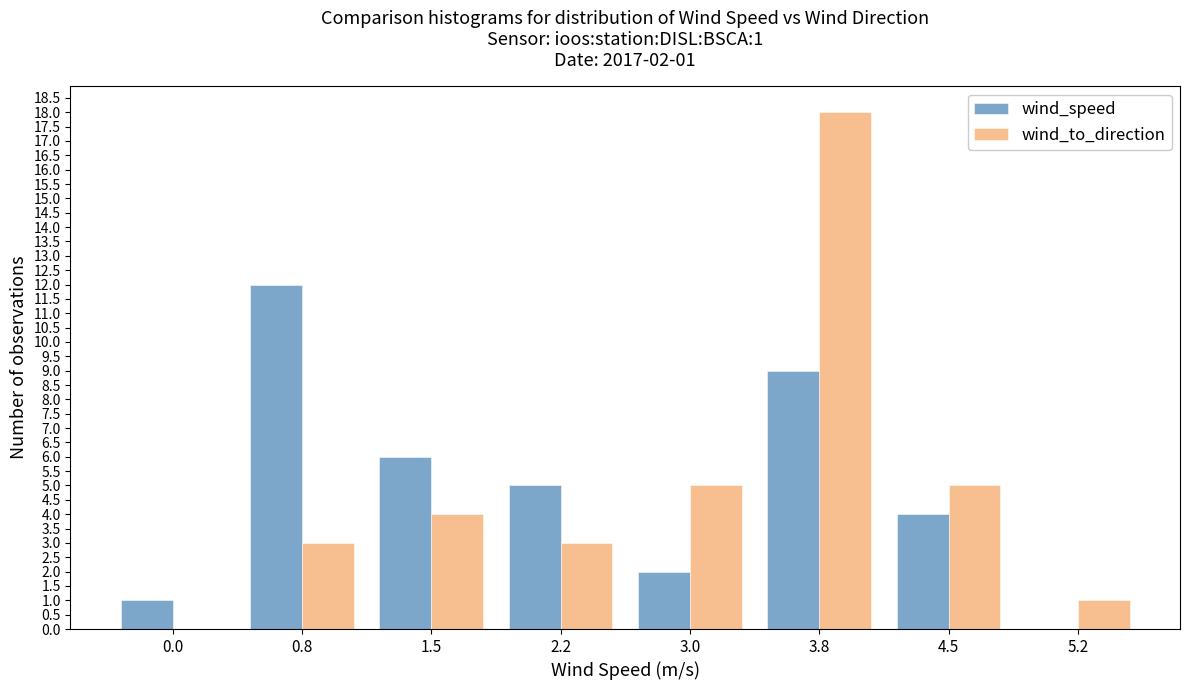

Reading left to right, what are all the values shown in this chart?

wind_speed: 0.0=1	0.8=12	1.5=6	2.2=5	3.0=2	3.8=9	4.5=4	5.2=0
wind_to_direction: 0.0=0	0.8=3	1.5=4	2.2=3	3.0=5	3.8=18	4.5=5	5.2=1